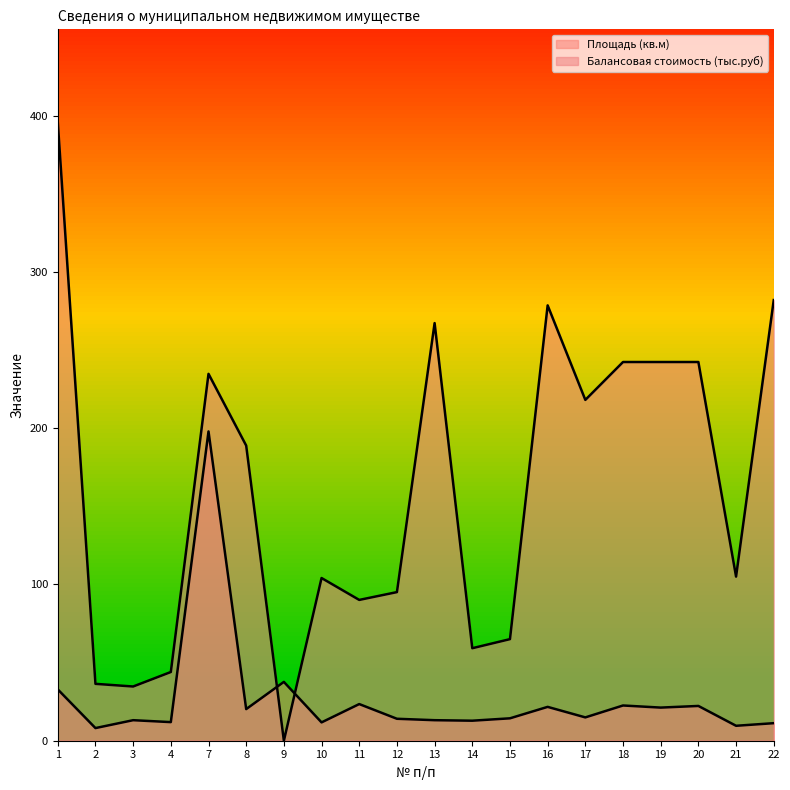

Which series ends up on top after the final intersection of Балансовая стоимость (тыс.руб) and Площадь (кв.м)?

Балансовая стоимость (тыс.руб)